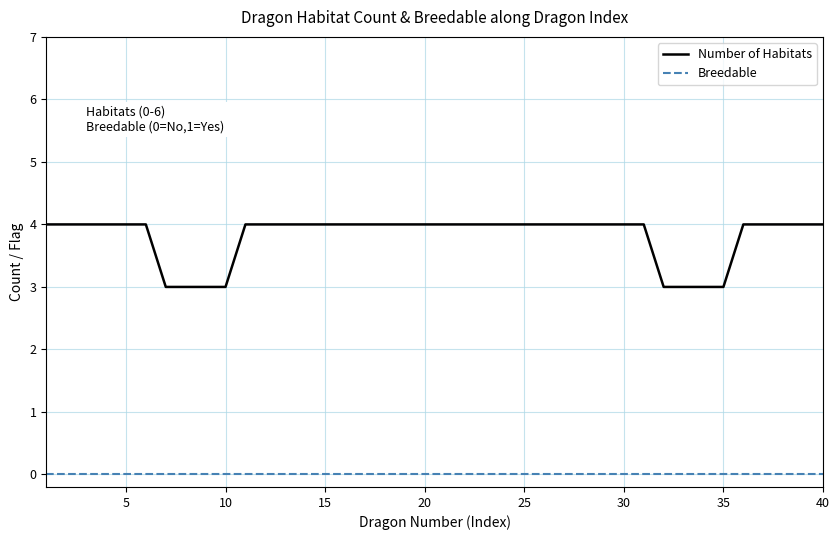

What are all the series names shown in the legend?

Number of Habitats, Breedable